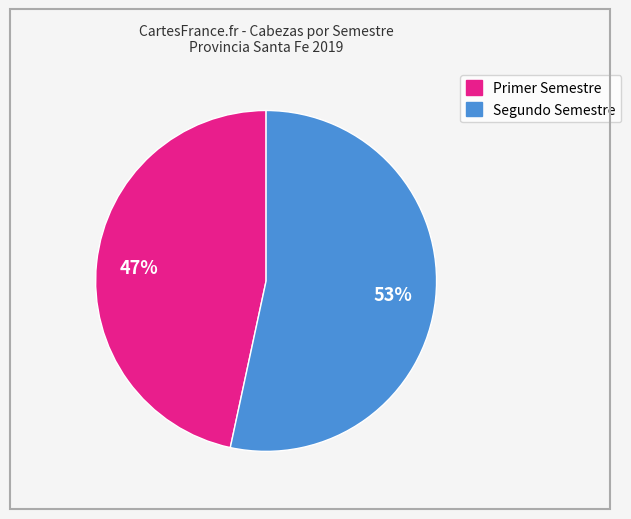

Does any single category account for the majority?

Yes